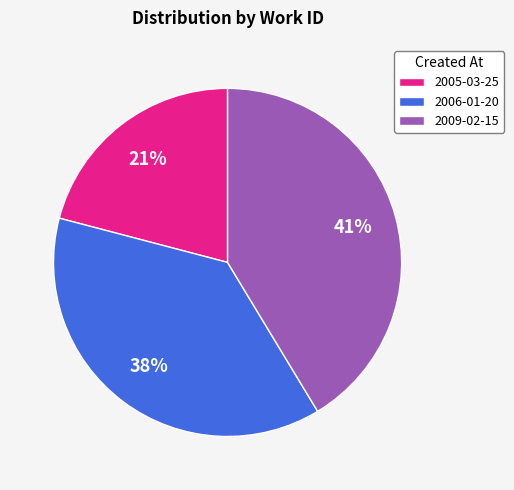

True or false: 2006-01-20 accounts for 38% of the total.

True